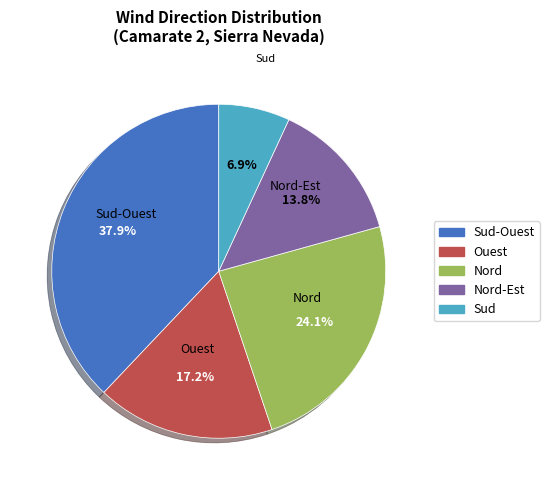

Is there any slice that represents more than half of the pie?

No